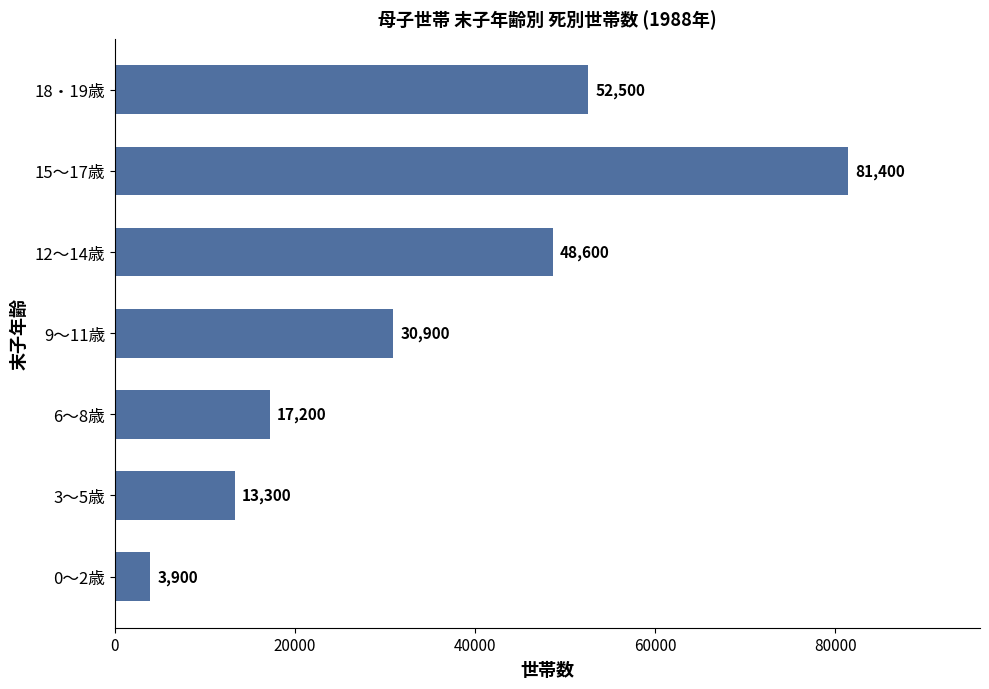

List the labels in order of value, smallest first.

0～2歳, 3～5歳, 6～8歳, 9～11歳, 12～14歳, 18・19歳, 15～17歳